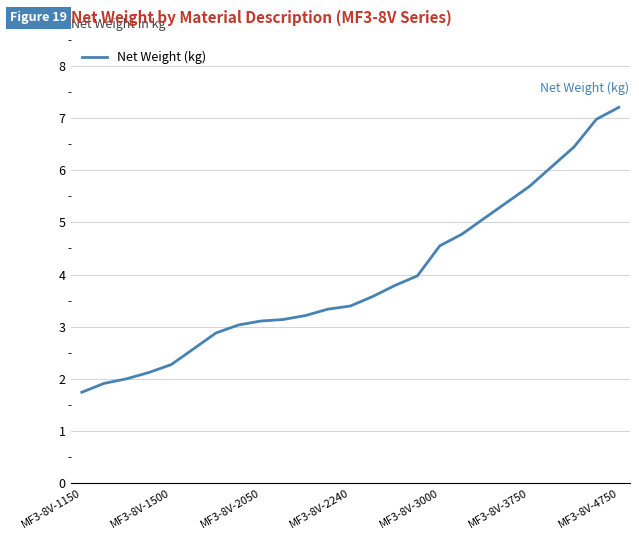

What is the minimum value shown in the chart?

1.7